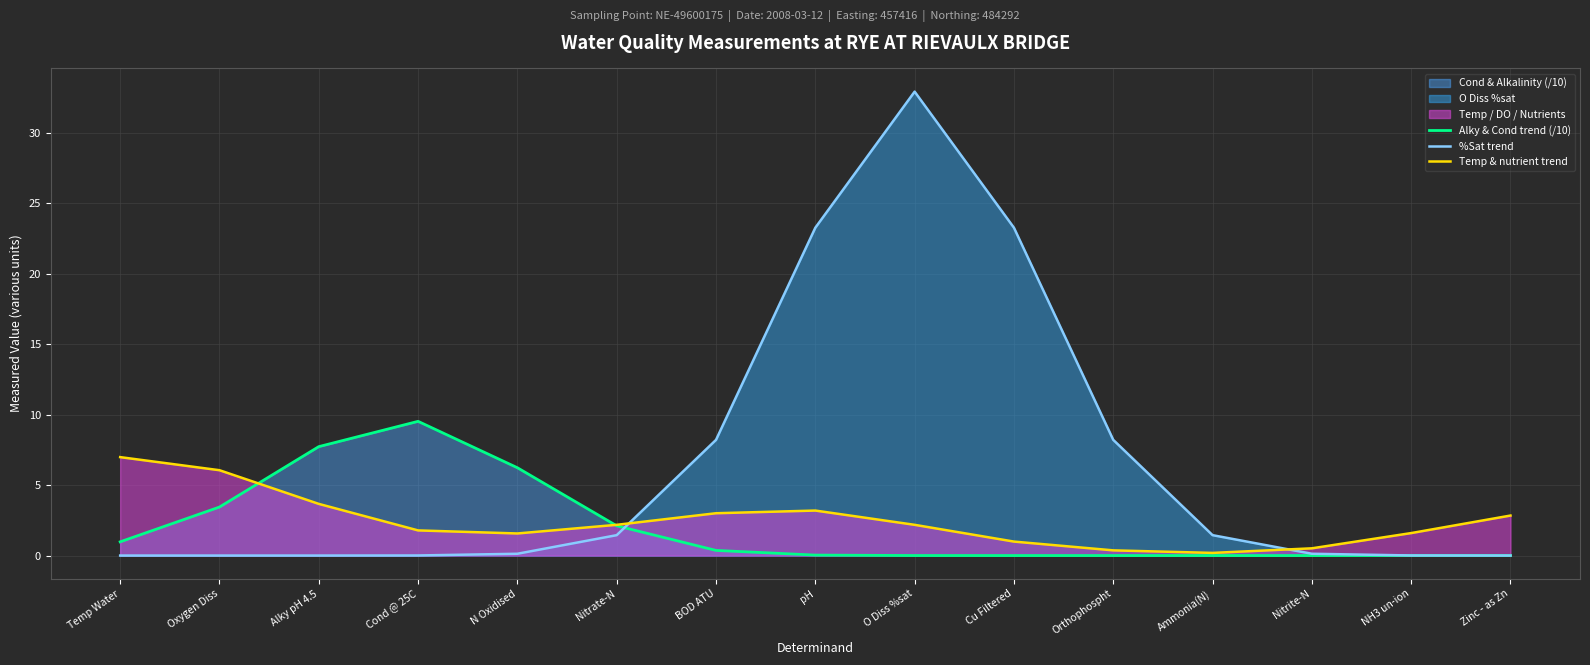

What is the greatest value displayed?

32.9